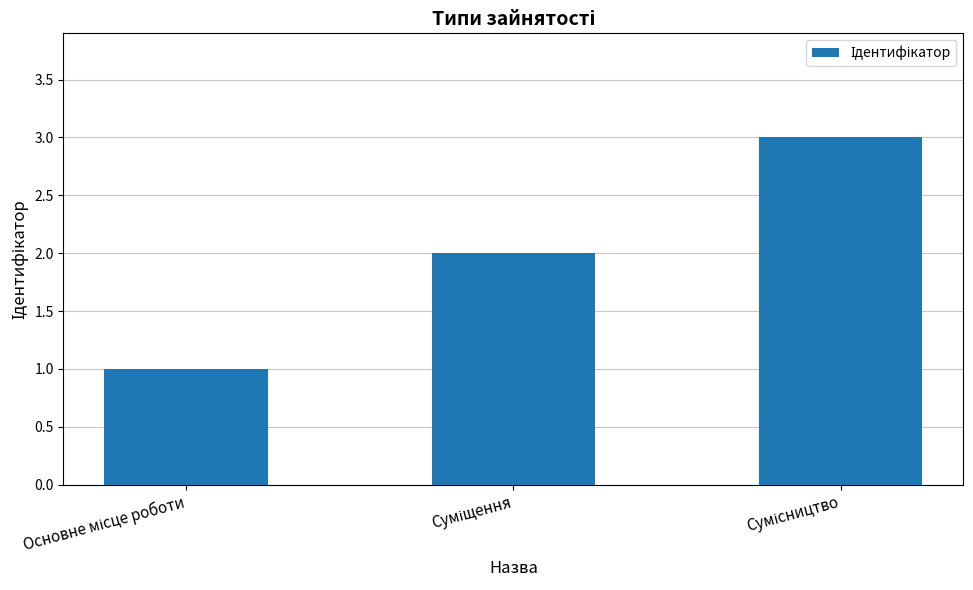

What is the maximum value shown in the chart?

3